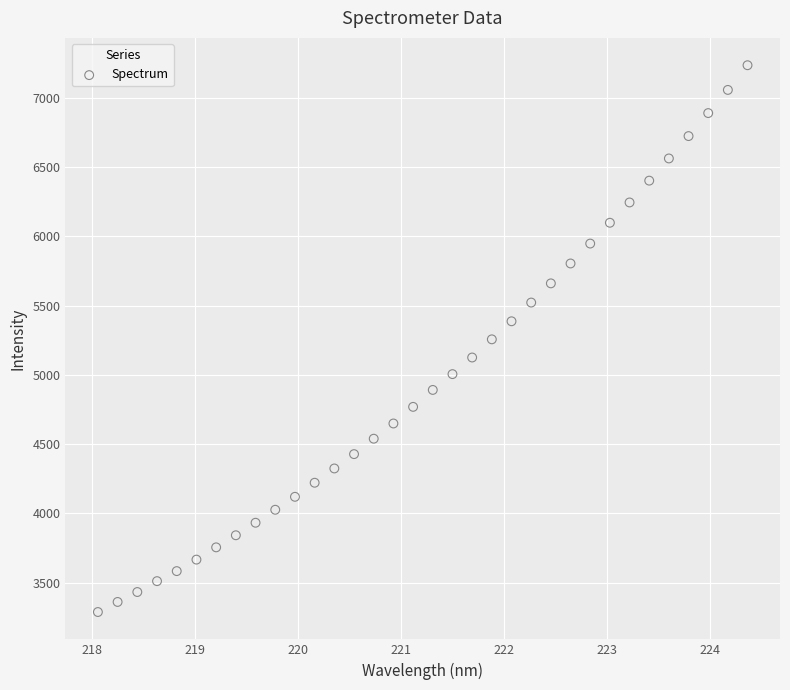

What is the range of X values (max minus min)?

6.3